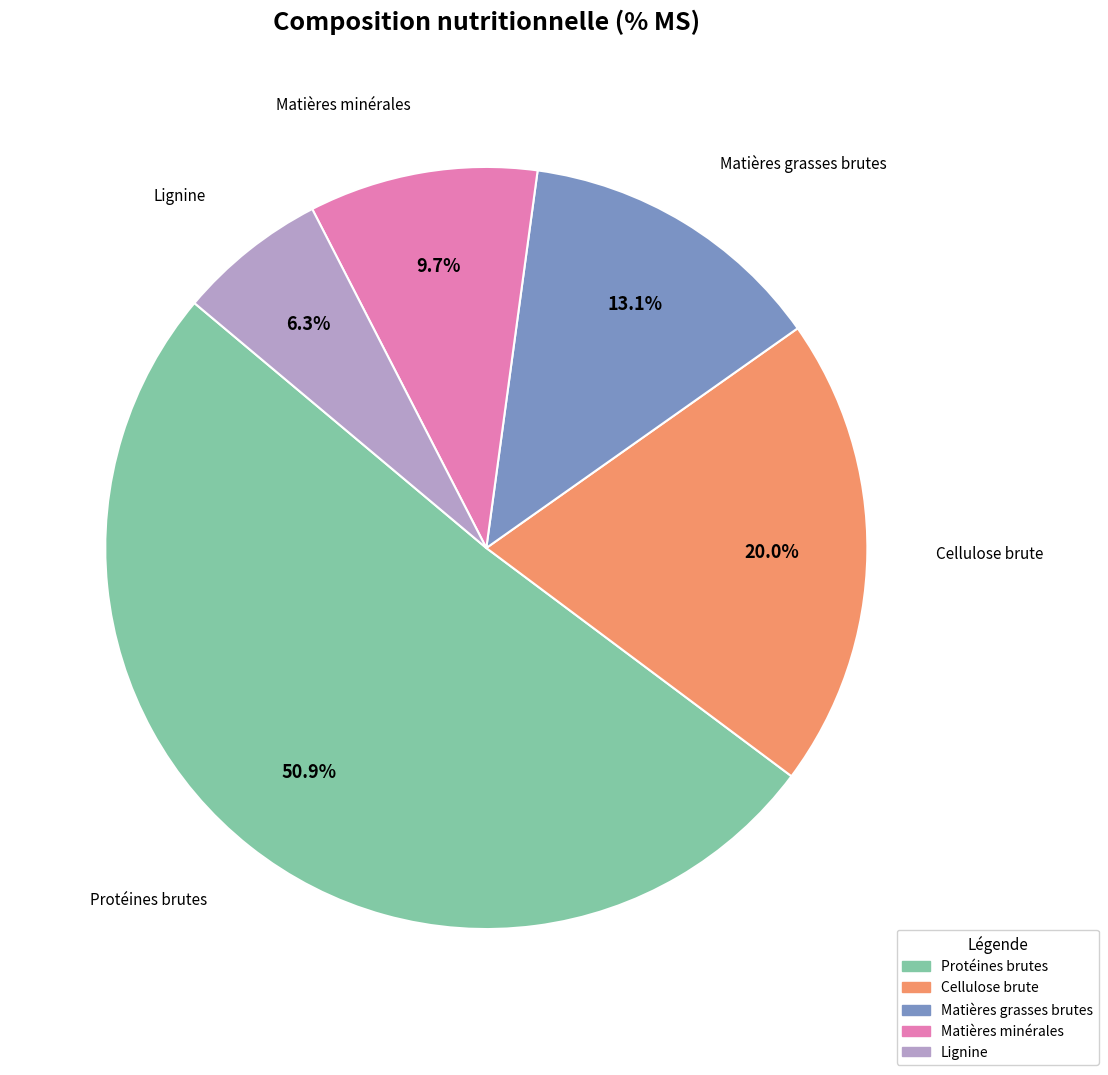

Rank the categories by value from highest to lowest.

Protéines brutes, Cellulose brute, Matières grasses brutes, Matières minérales, Lignine